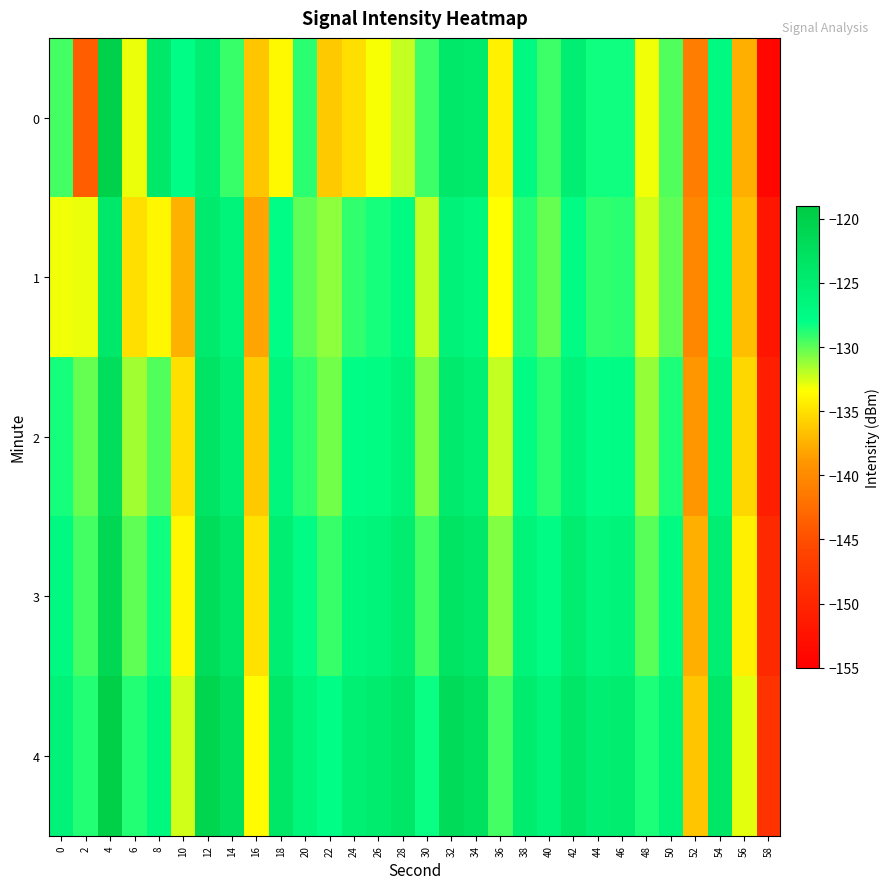

What is the total value across all series at 42?

-627.7